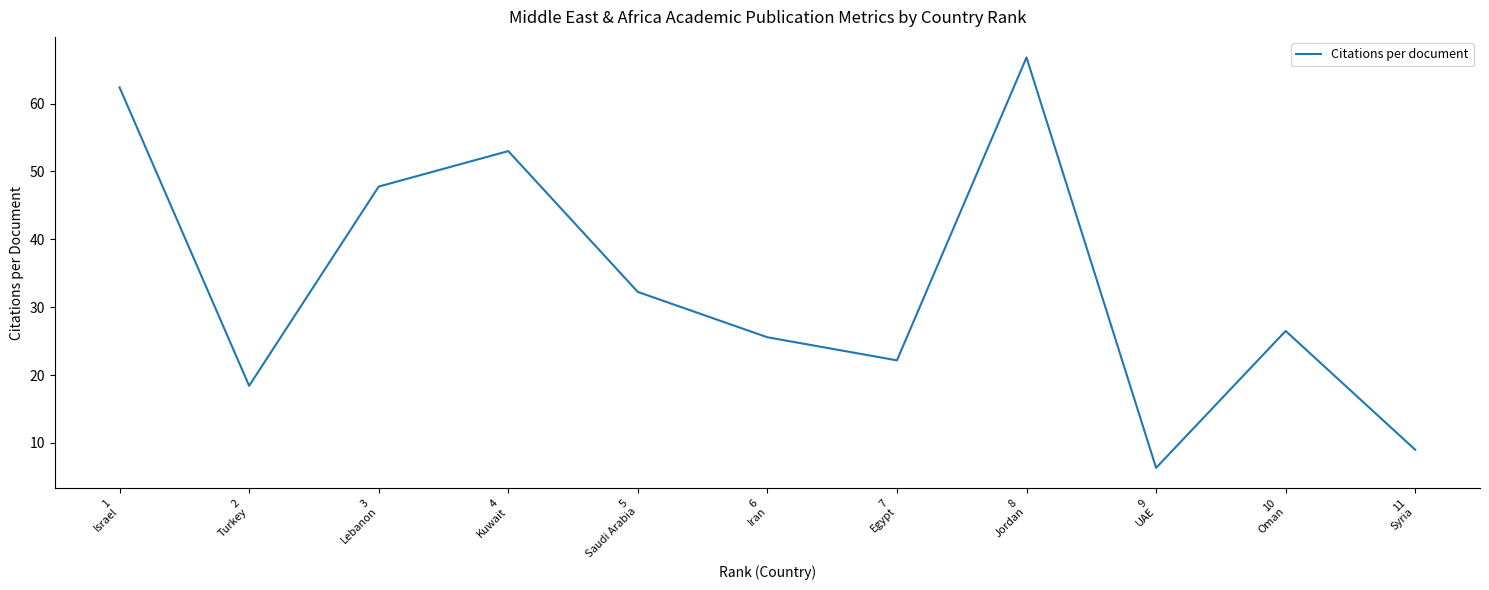

Where is the first local maximum?

4
Kuwait